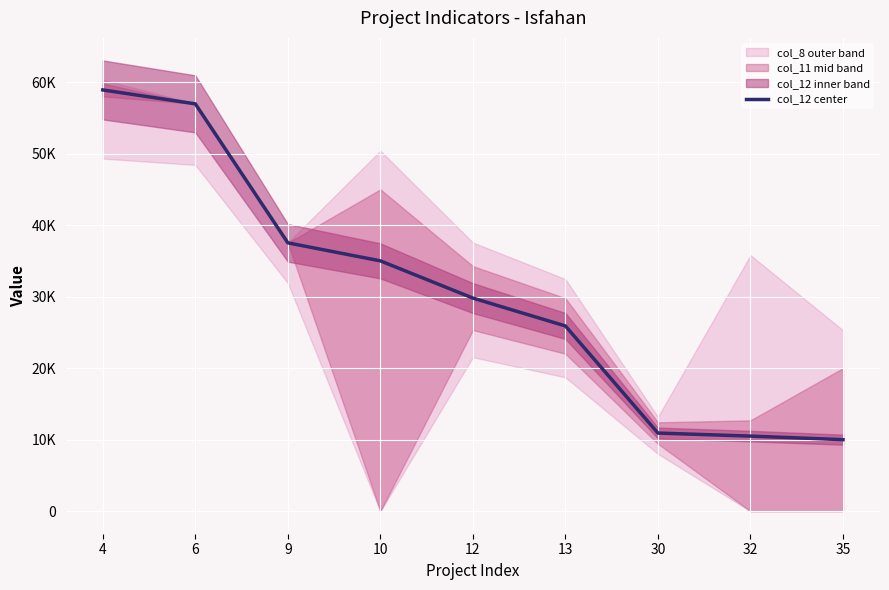

What is the ratio of the value at 6 to the value at 32?

5.4